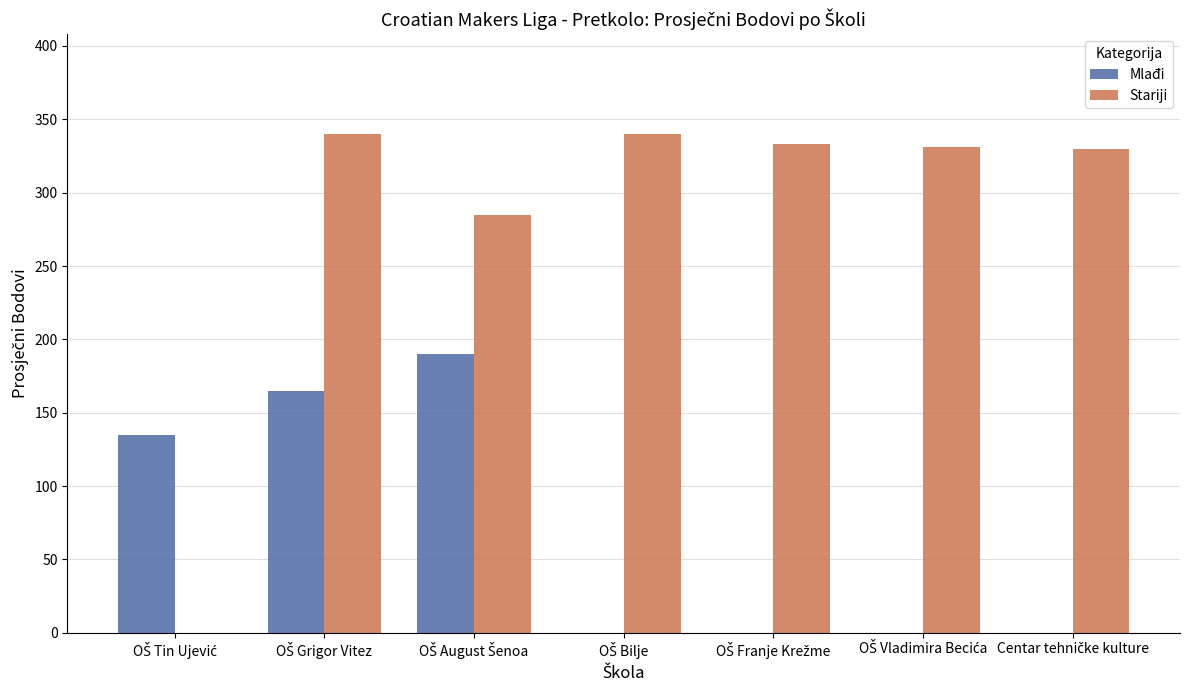

What is the sum of all Stariji values?

1959.6